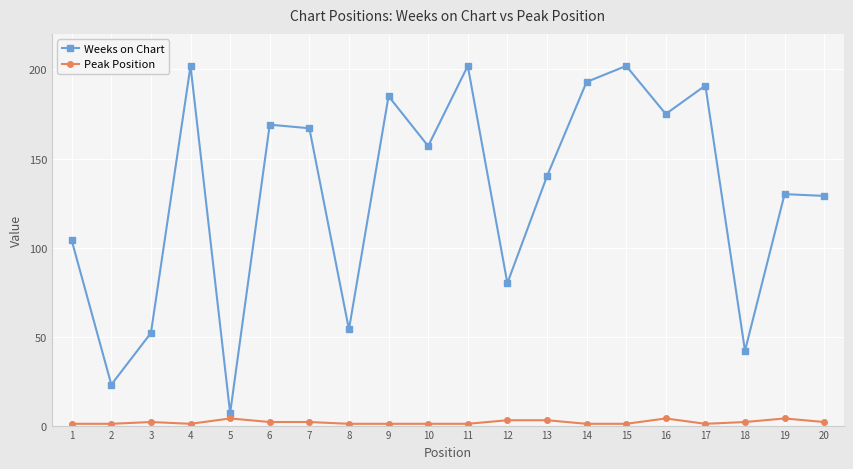

Rank the series at 15 from lowest to highest value.

Peak Position, Weeks on Chart